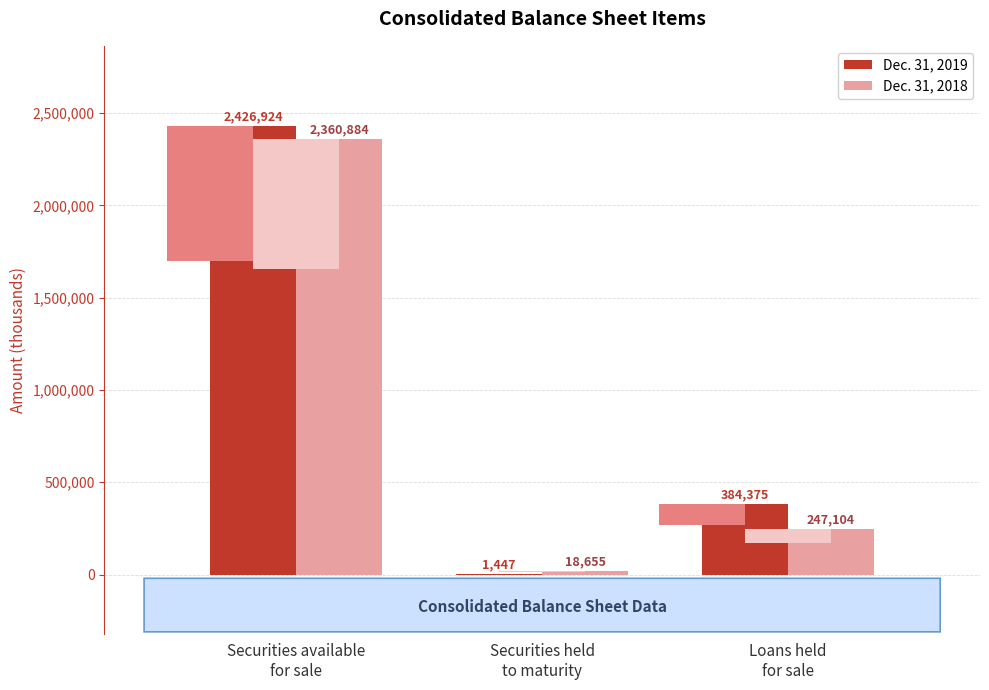

Is the value of Dec. 31, 2018 at Loans held
for sale greater than the value of Dec. 31, 2019 at Securities available
for sale?

No